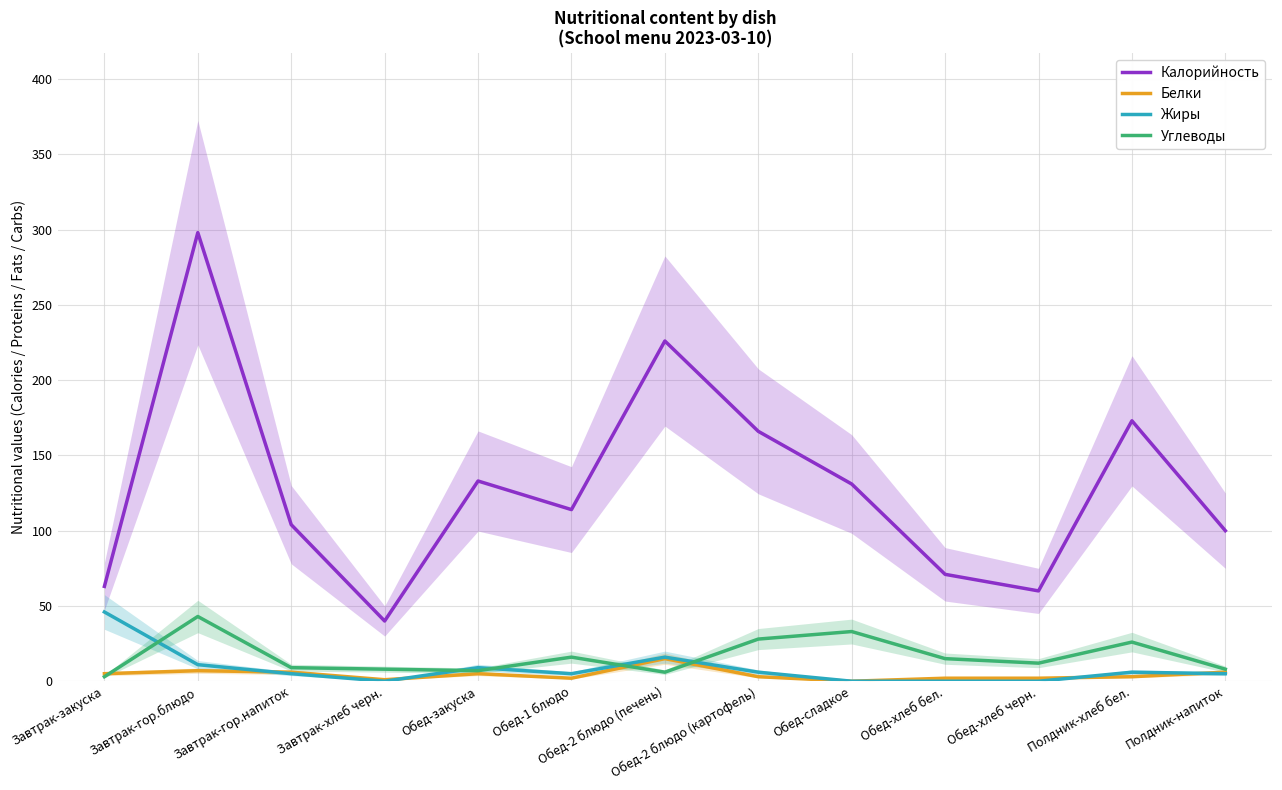

How many values in the Углеводы series exceed 12?

6